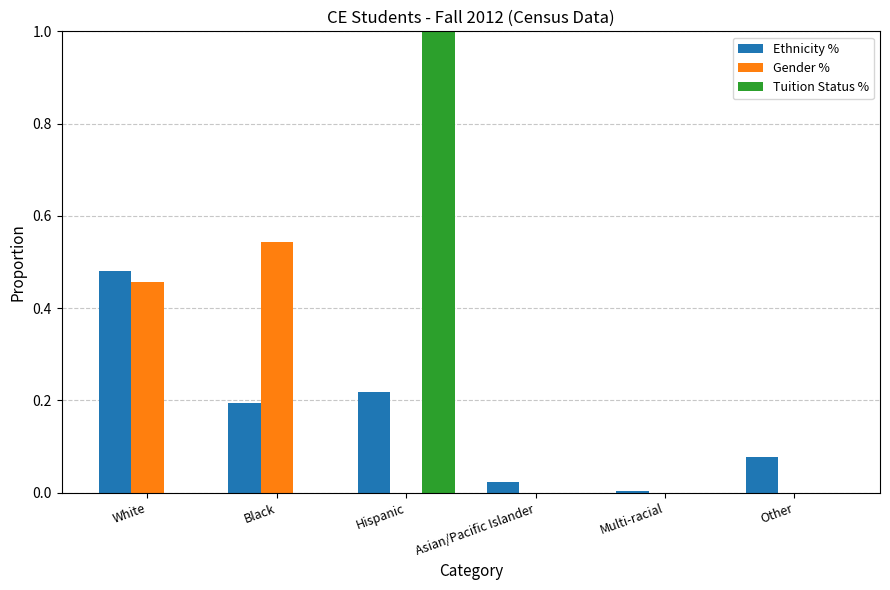

What is the sum of the Ethnicity % values at Black and White?

0.7